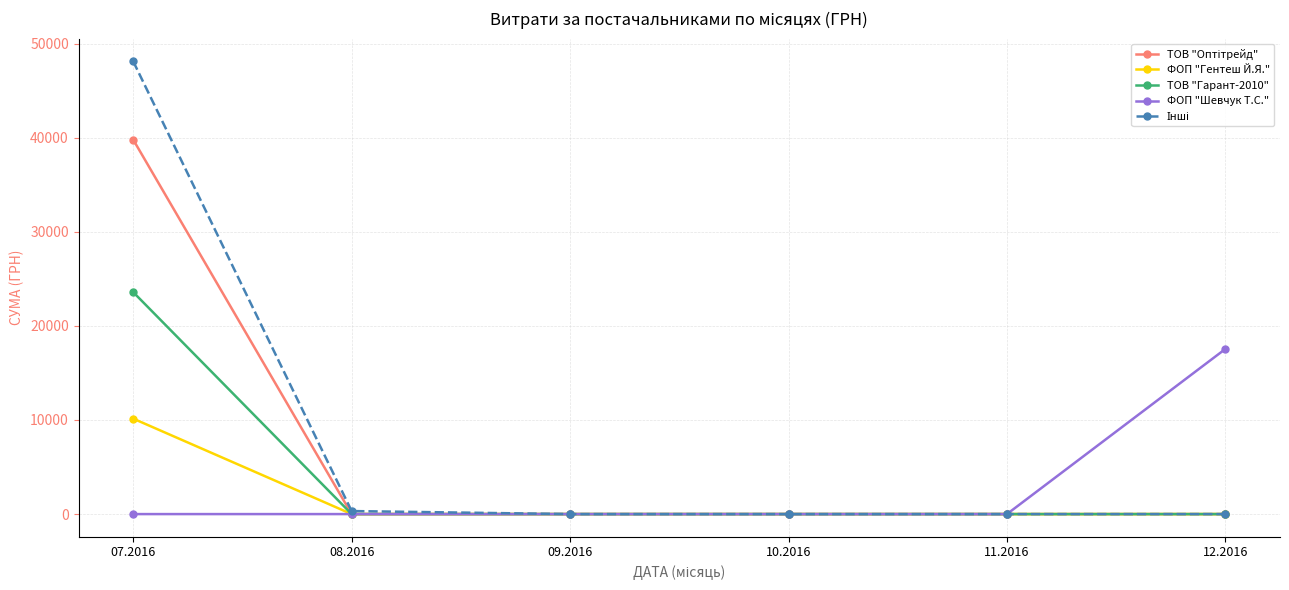

What is the difference between the ФОП "Гентеш Й.Я." values at 07.2016 and 11.2016?

10144.0